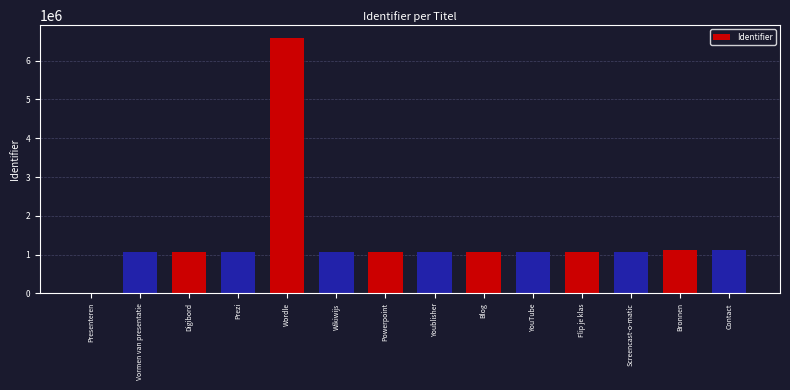

The value at Powerpoint is 1073876. True or false?

True